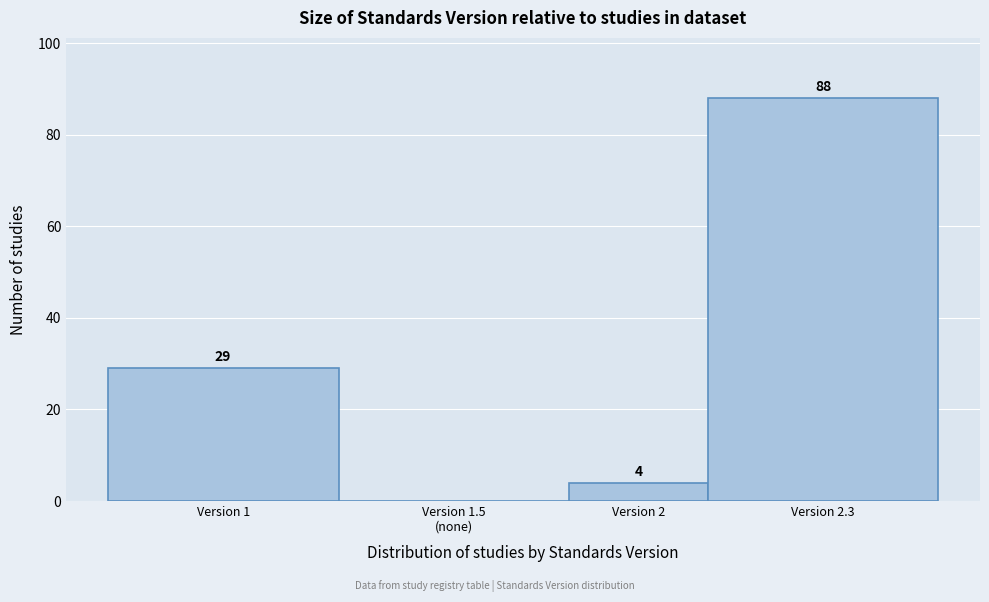

What is the change in value from Version 2 to Version 2.3?

+84